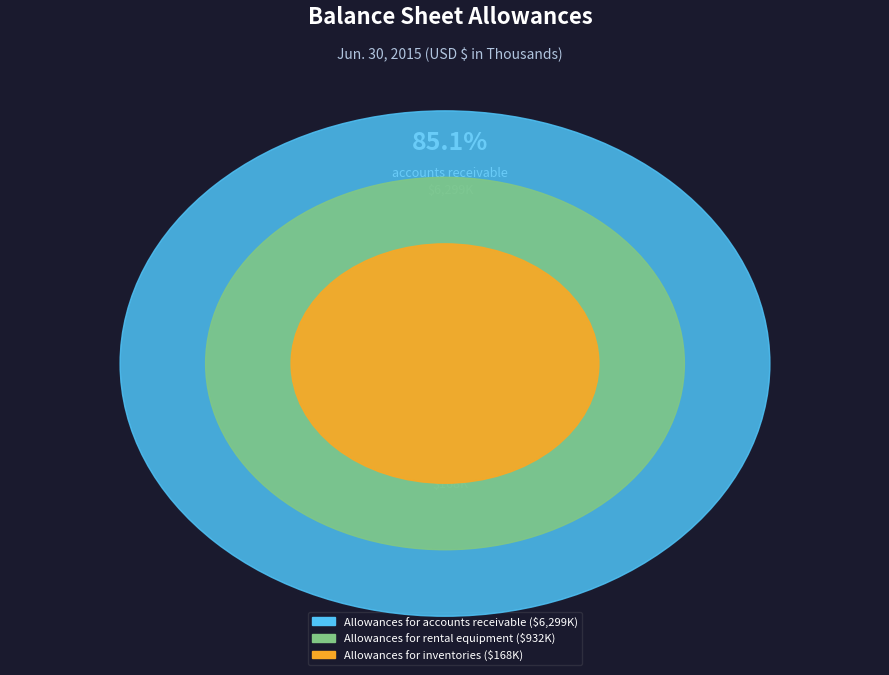

Is it true that Allowances for rental equipment is 28% of the pie?

False